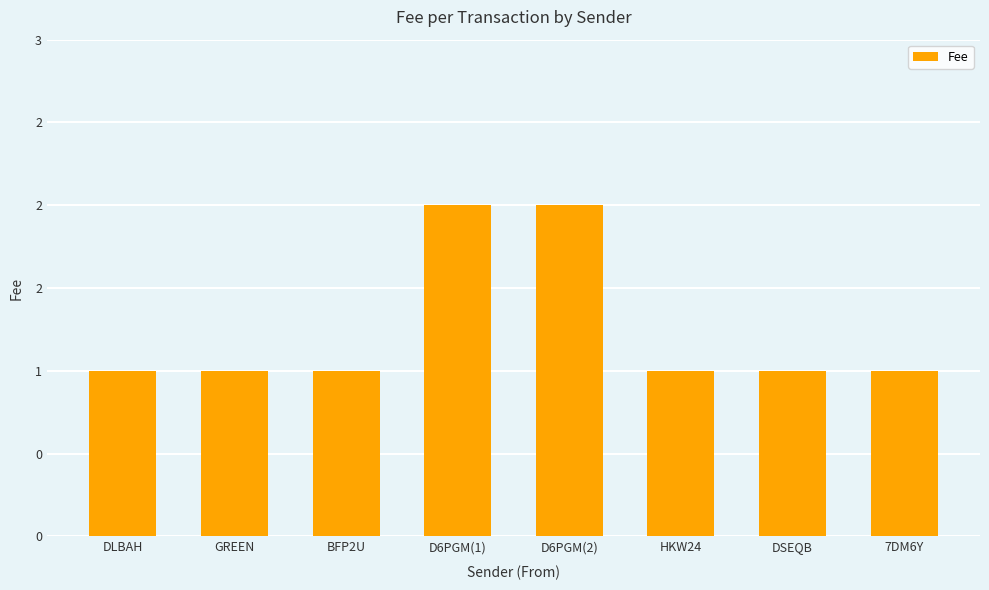

What is the minimum value shown in the chart?

1